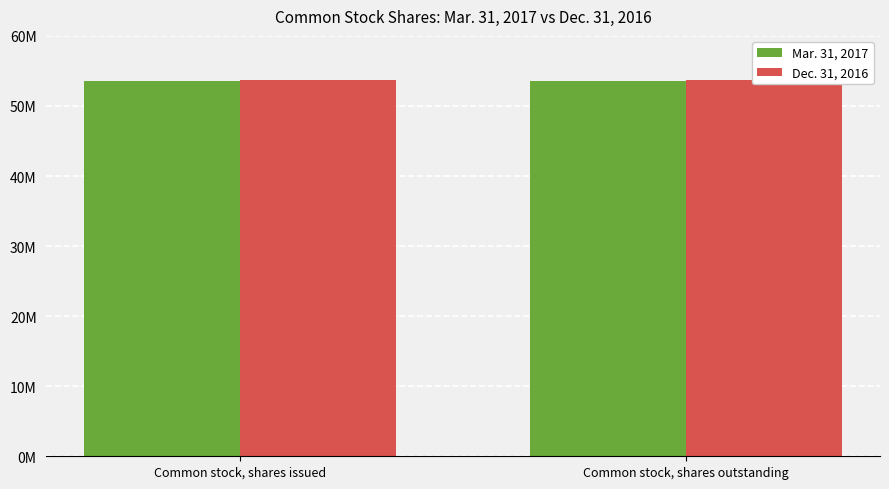

What is the sum of the Mar. 31, 2017 values at Common stock, shares issued and Common stock, shares outstanding?

107055510